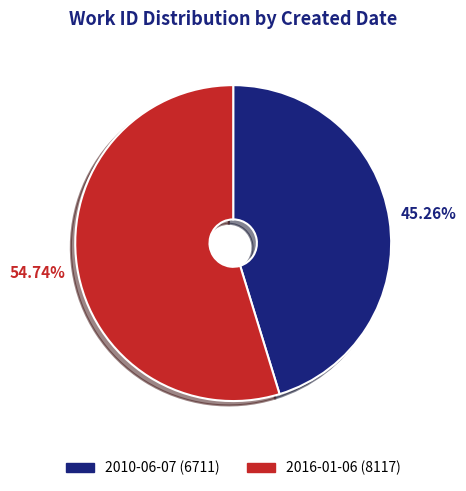

How many segments does this pie chart have?

2